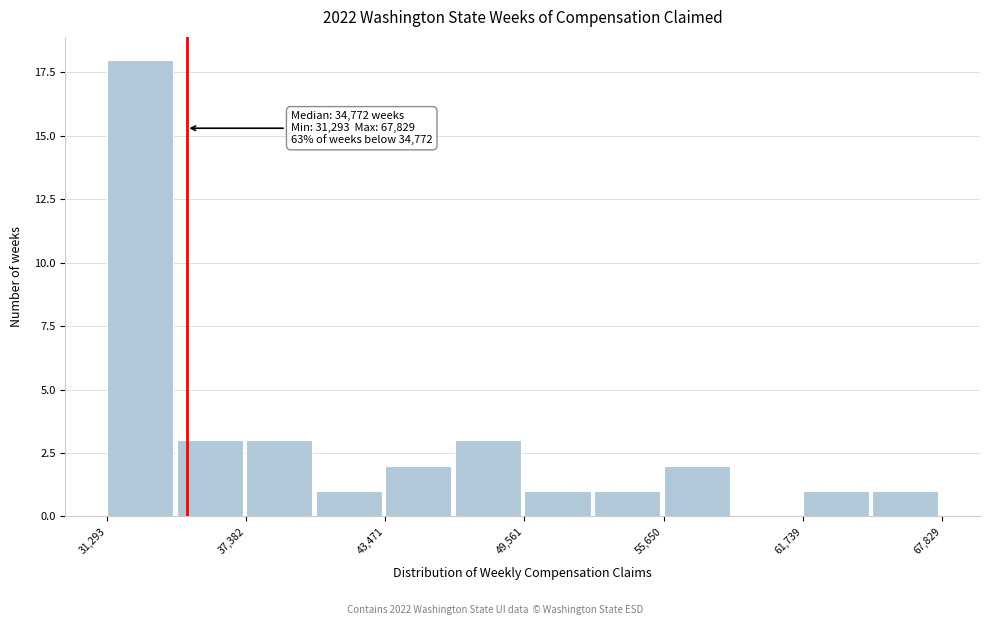

Read against the x-axis, roughly where is the centre of the tallest bar?

33000